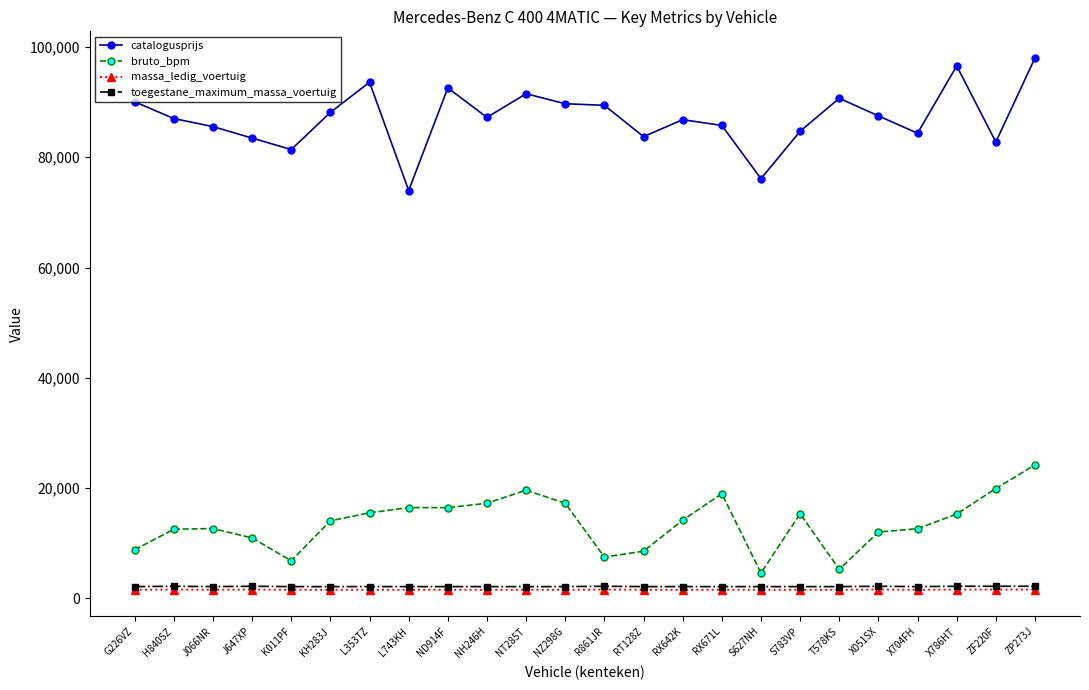

Which series has the widest spread of values?

catalogusprijs